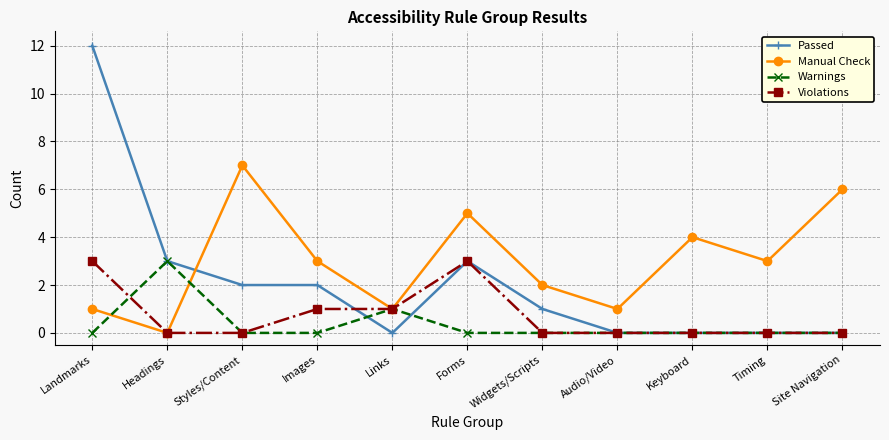

What is the label of the 8th point from the right?

Images